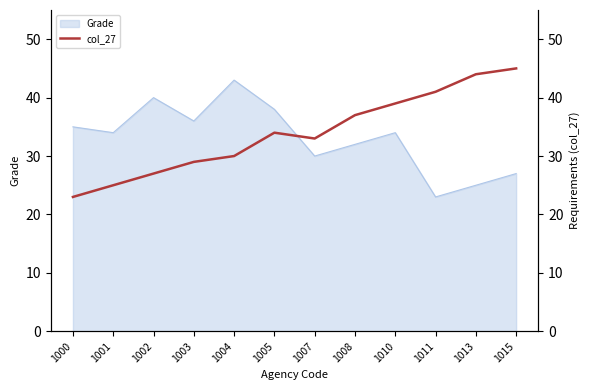

What is the lowest value of the Grade series?

23